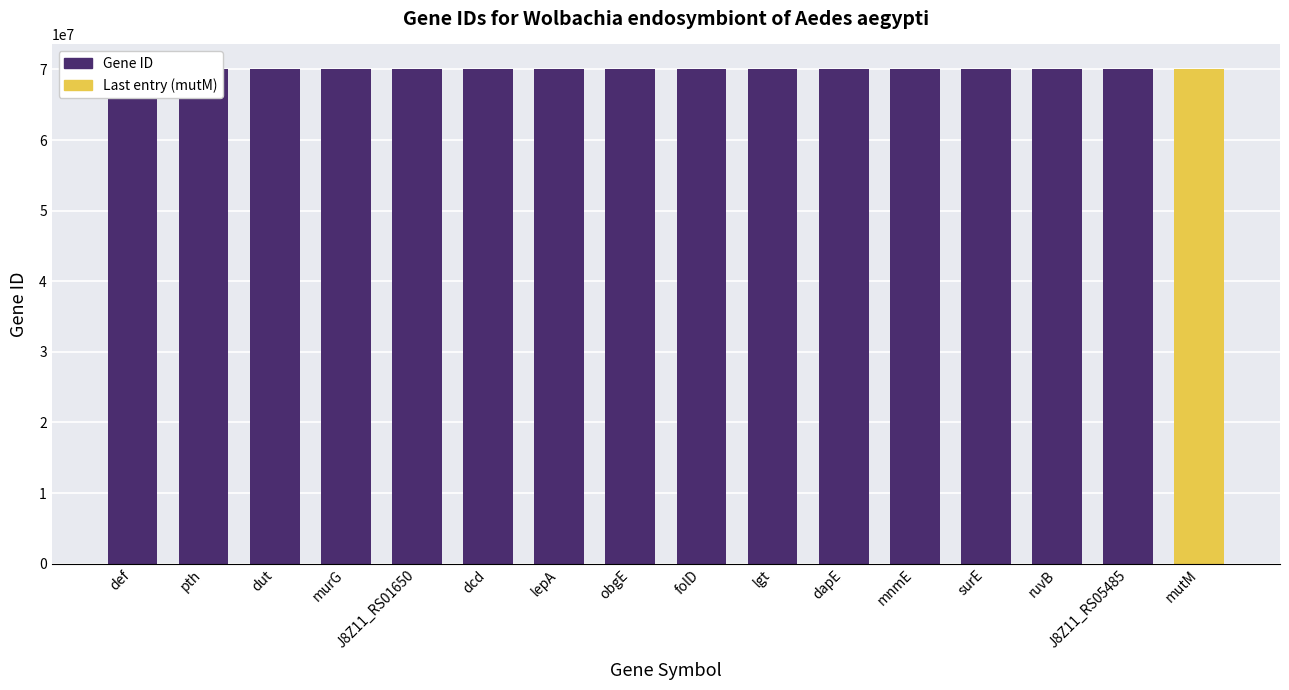

Are the bars grouped side by side (vs. stacked)?

No